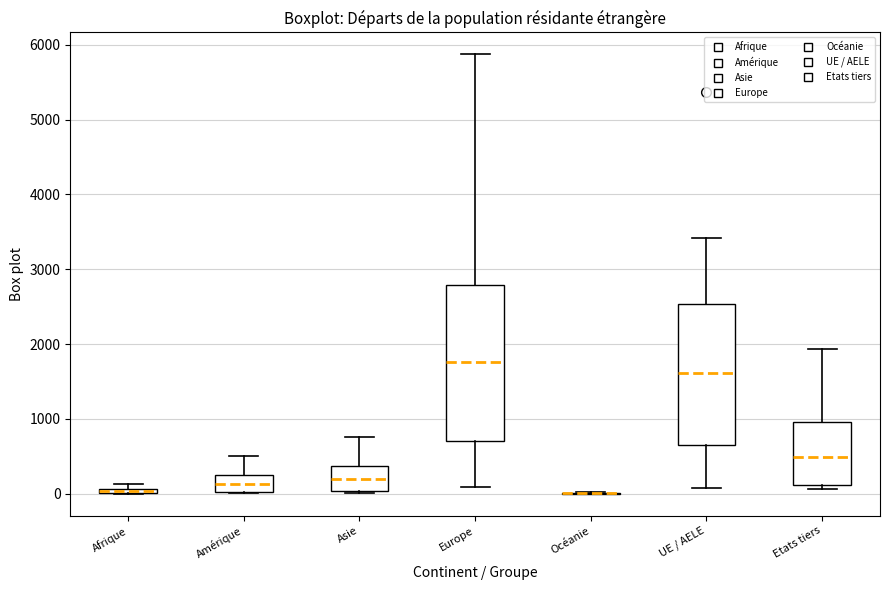

Where is the lower edge of the box for Etats tiers on the y-axis? The values are not printed on the chart, so give them approximately, as read against the axis.

100